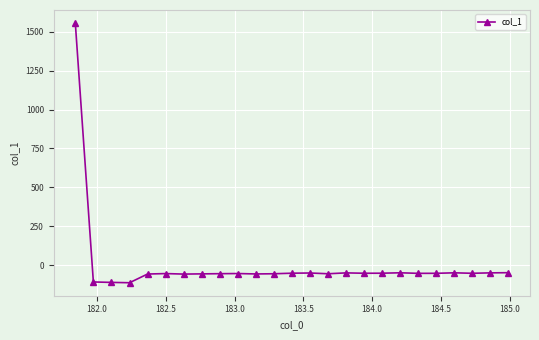

What is the difference between the maximum and minimum values?

1669.3